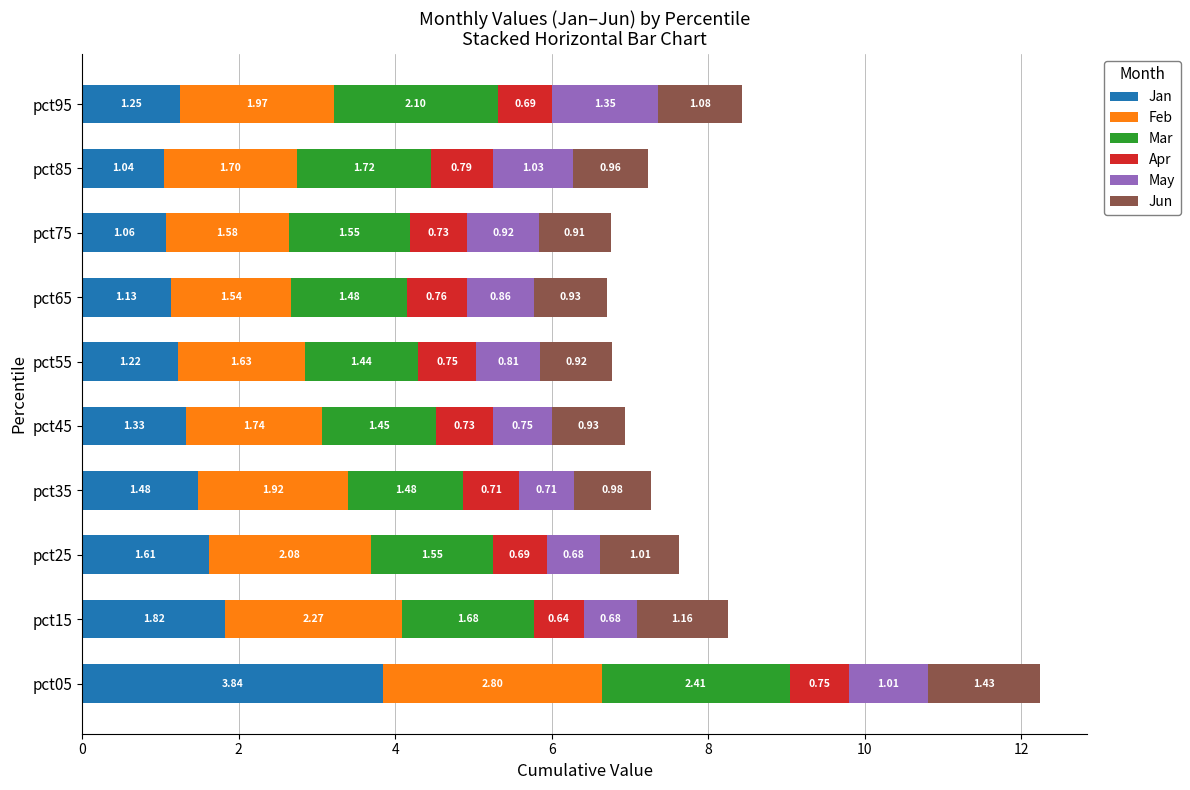

At which category is the sum across all series the highest?

pct05